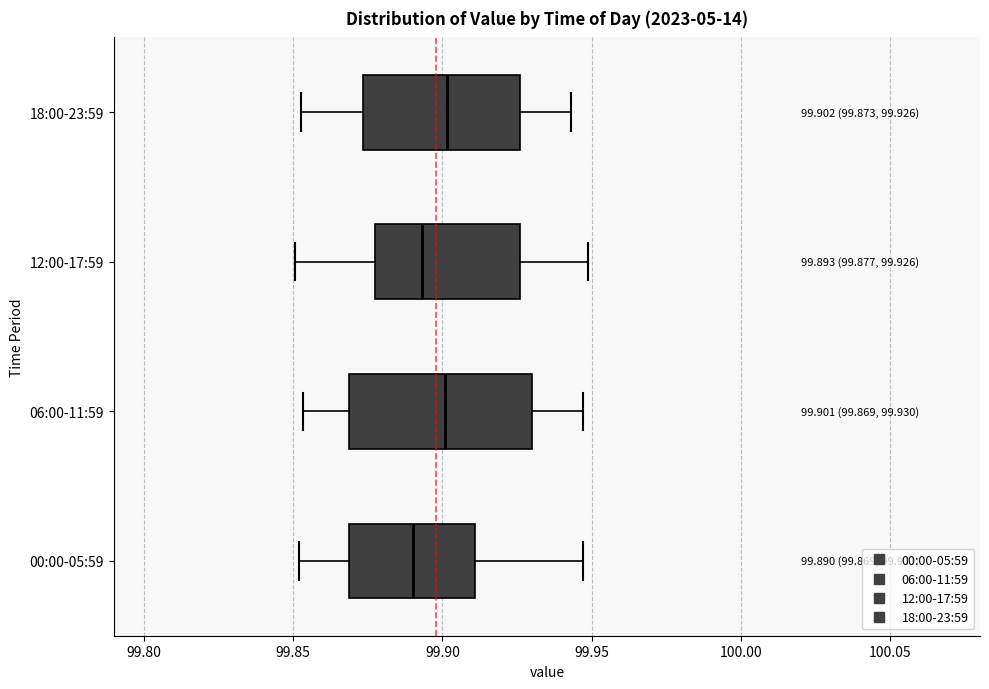

Which box is the widest, from its left edge to its right edge?

06:00-11:59